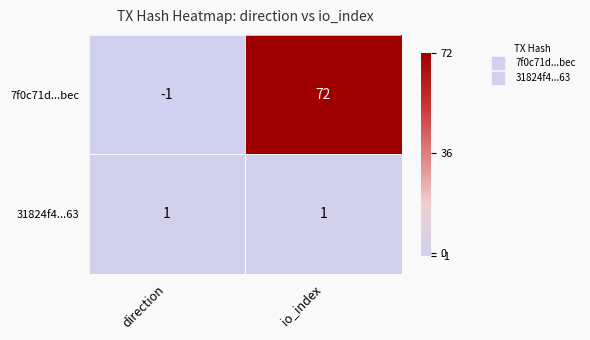

What is the spread (max minus min) of values at io_index?

71